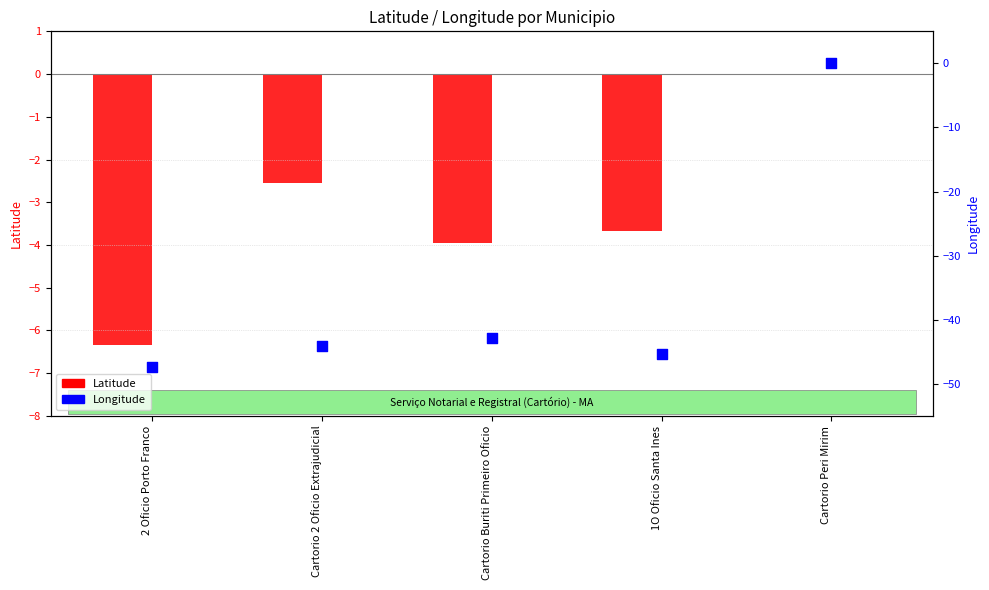

Which series reaches the maximum Y coordinate?

Latitude